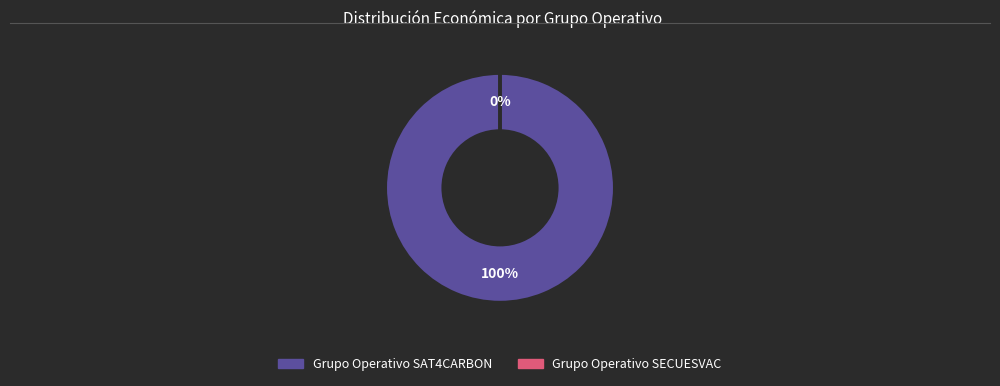

Rank the categories by value from lowest to highest.

Grupo Operativo SECUESVAC, Grupo Operativo SAT4CARBON